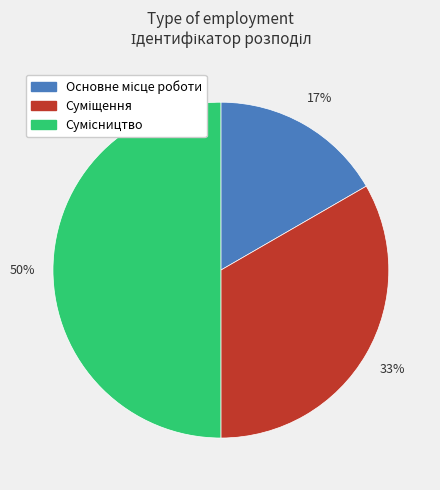

How many segments does this pie chart have?

3